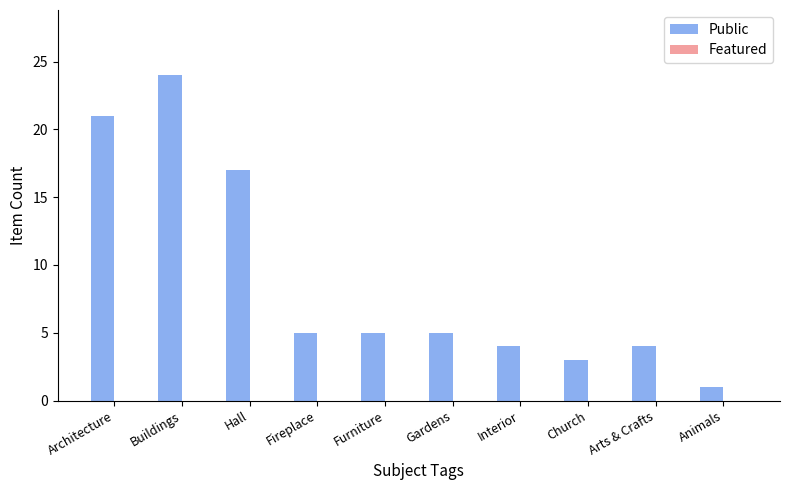

The value at Church is 5. True or false?

False